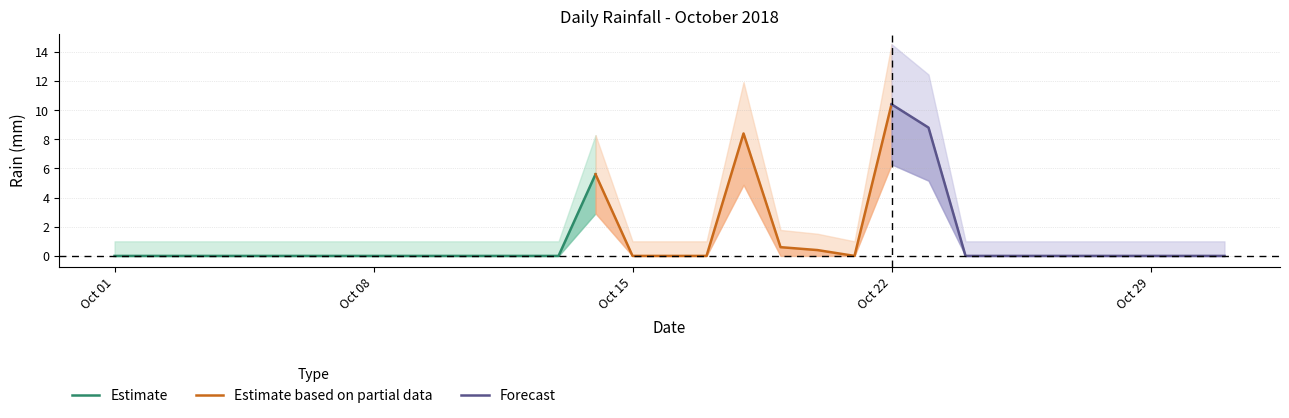

Which label corresponds to the largest value in the chart?

2018-10-22